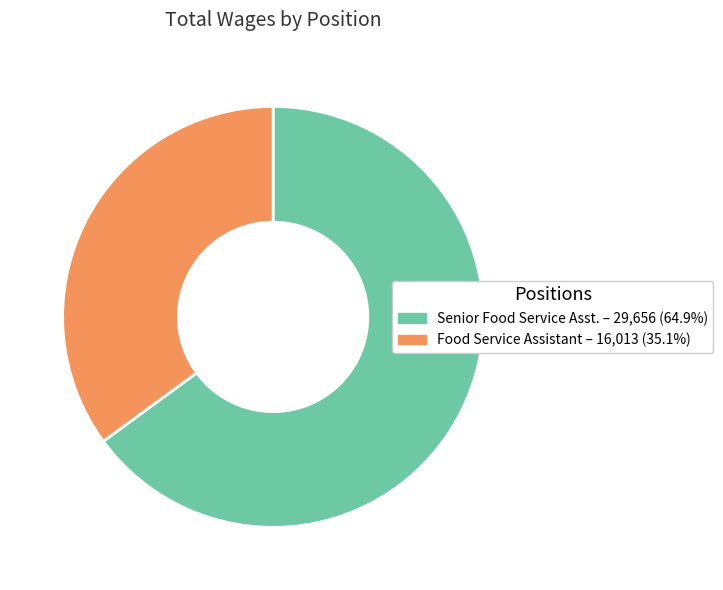

Which has a higher value, Food Service Assistant or Senior Food Service Asst.?

Senior Food Service Asst.